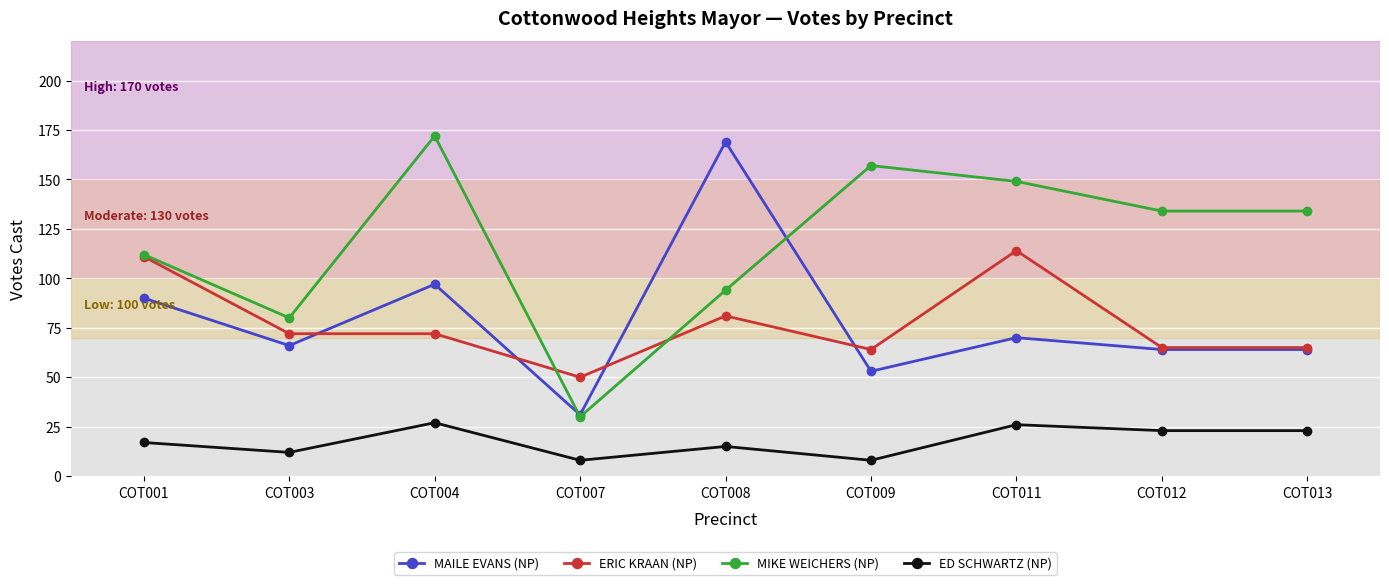

True or false: MAILE EVANS (NP) has a value of 169 at COT008.

True